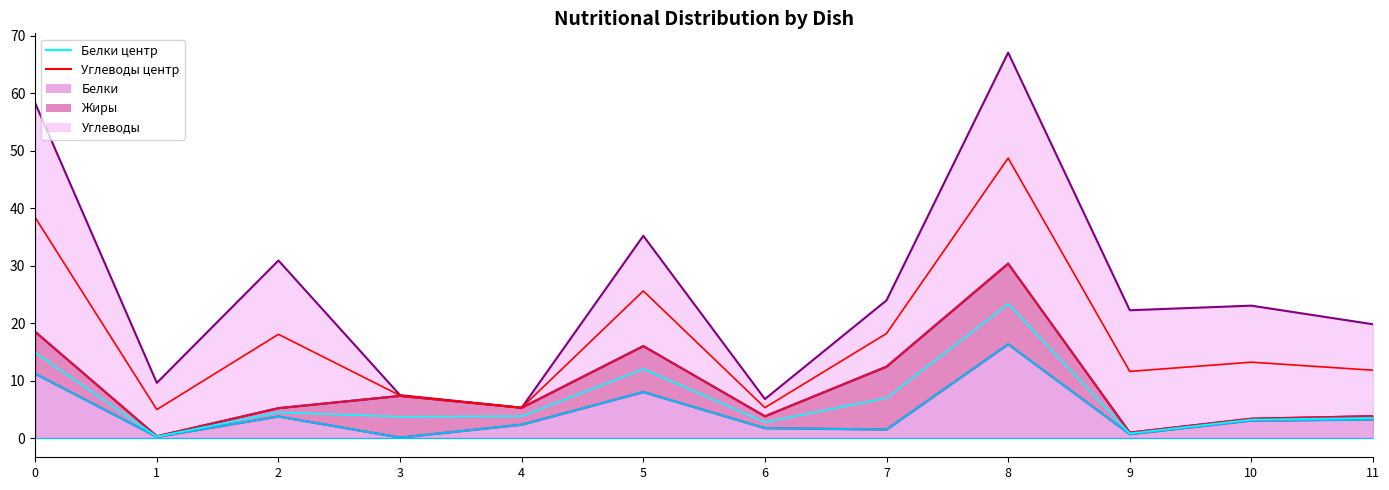

Count the number of categories in the chart.

12